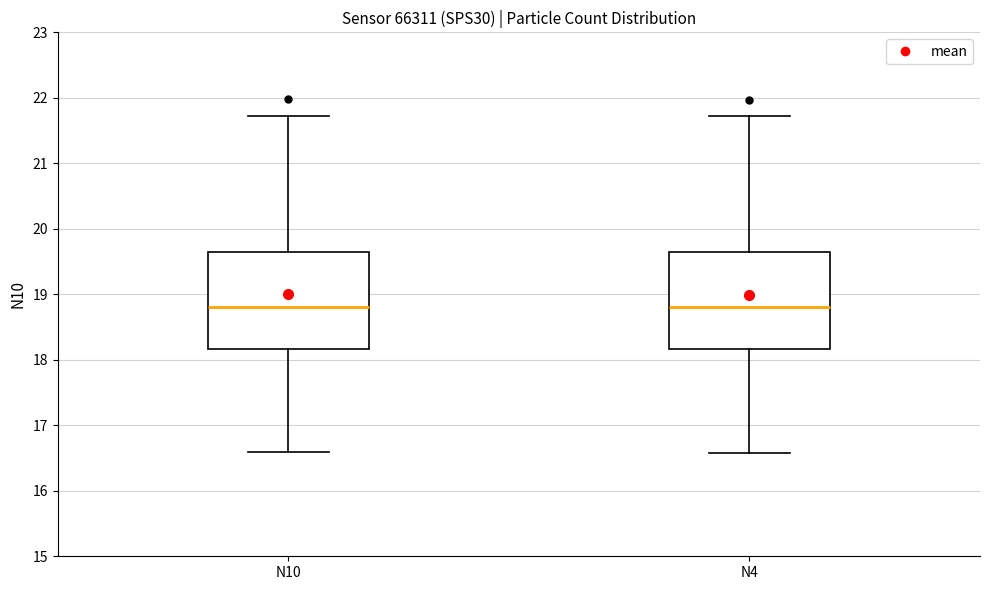

Reading left to right, read every box against the y-axis: the position of its median line, the range the box covers, and the ends of its whiskers. The values are not printed on the chart, so give them approximately, as read against the axis.

N10: median 18.8, box 18.2 to 19.6, whiskers 16.6 to 21.7
N4: median 18.8, box 18.2 to 19.6, whiskers 16.6 to 21.7